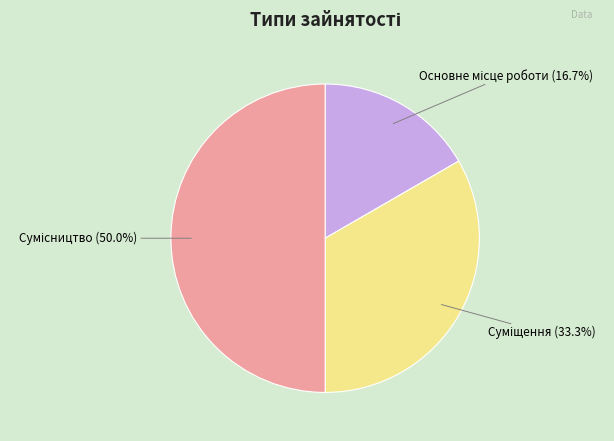

Does any single category account for the majority?

No